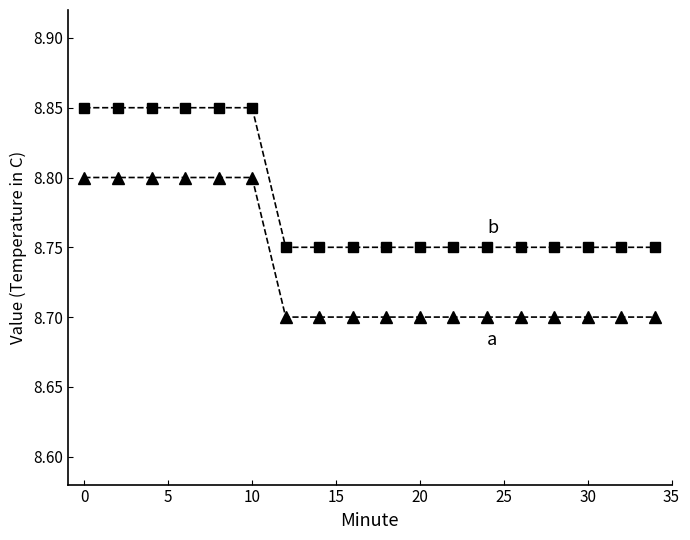

What is the minimum value shown in the chart?

8.7